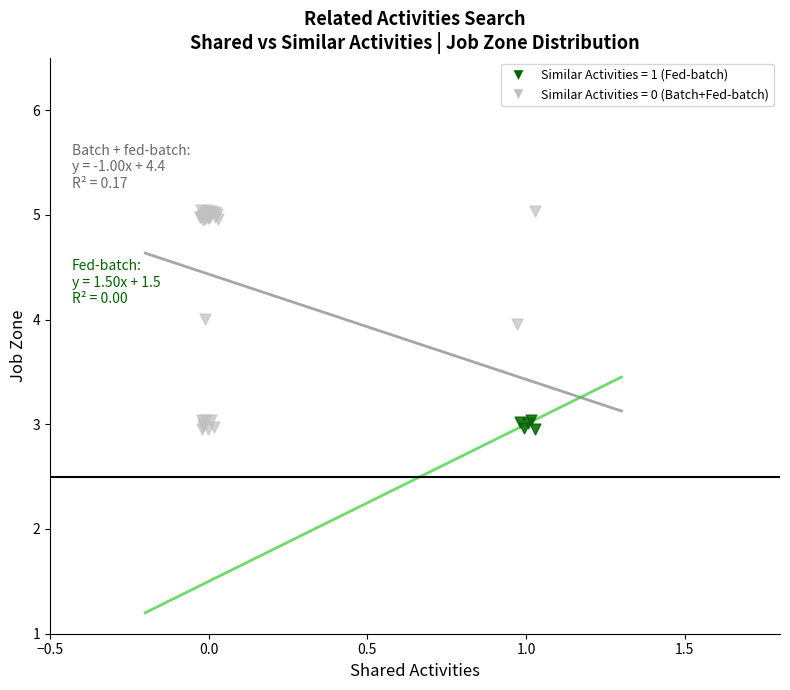

Which series has the largest Y range (max minus min)?

Similar Activities = 0 (Batch+Fed-batch)